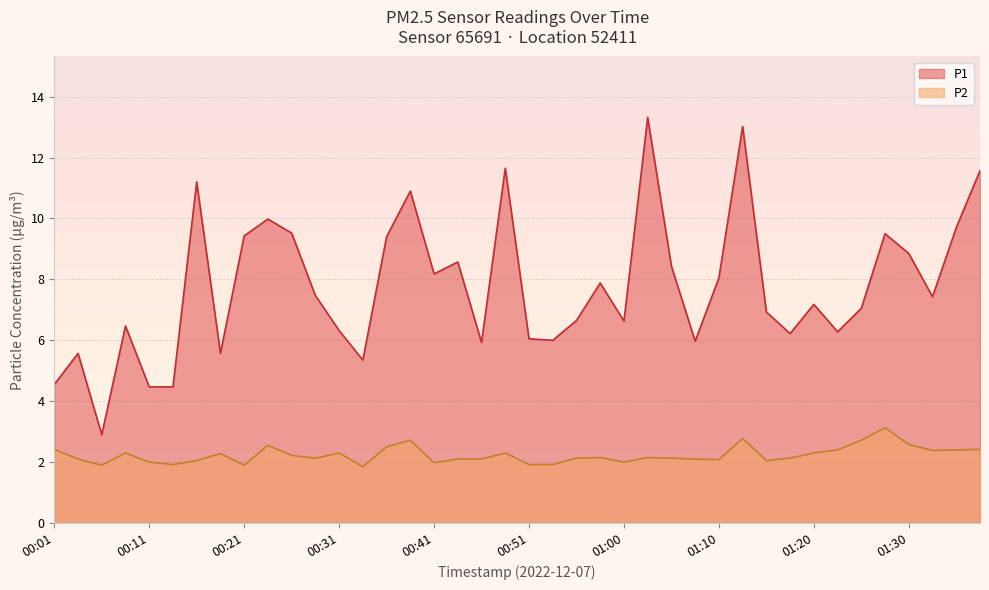

How many interior local valleys does the P1 series have?

11